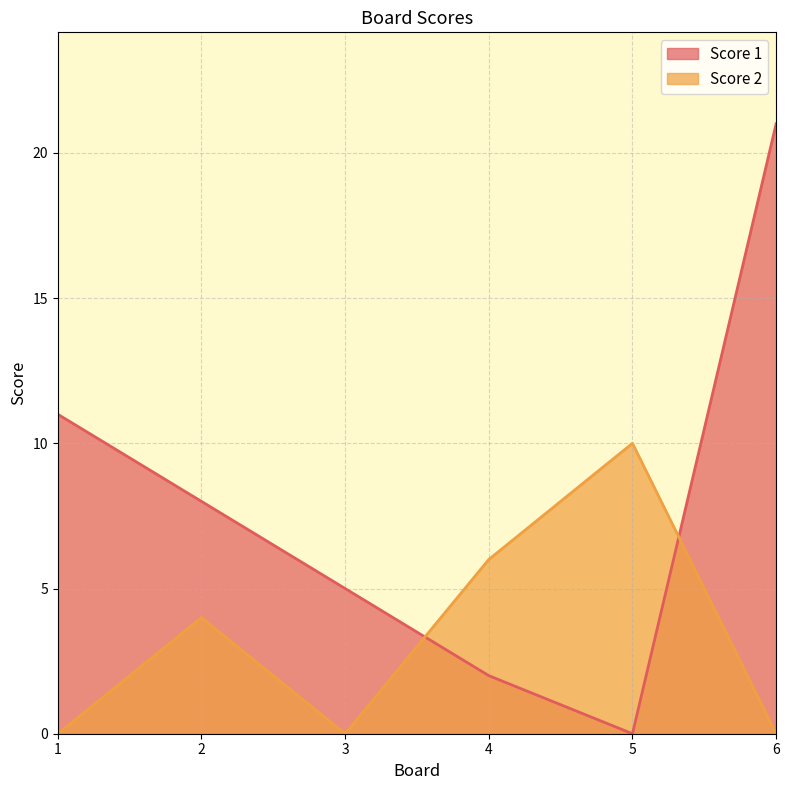

True or false: Score 1 has a value of 2 at 4.

True